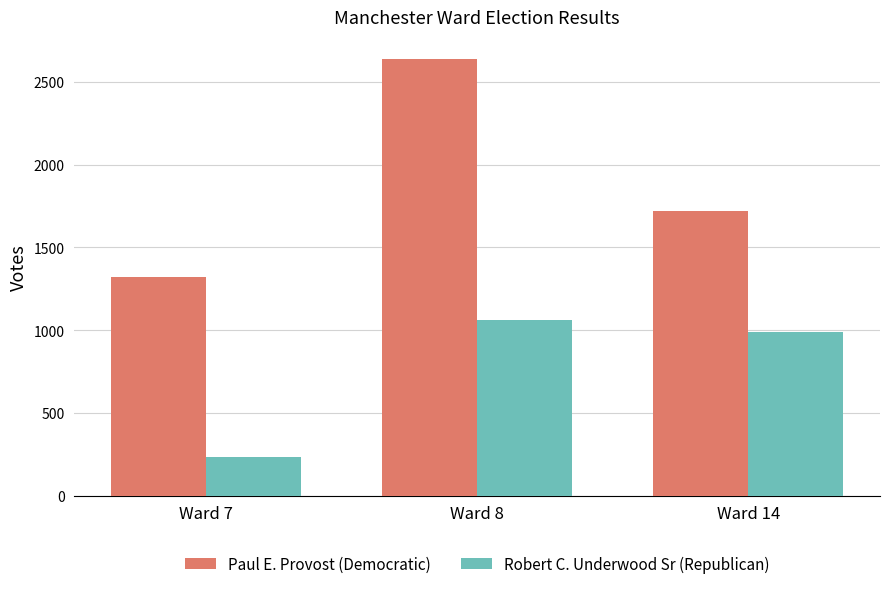

Reading right to left, what are all the values shown in this chart?

Paul E. Provost (Democratic): Ward 14=1722	Ward 8=2637	Ward 7=1323
Robert C. Underwood Sr (Republican): Ward 14=992	Ward 8=1064	Ward 7=233